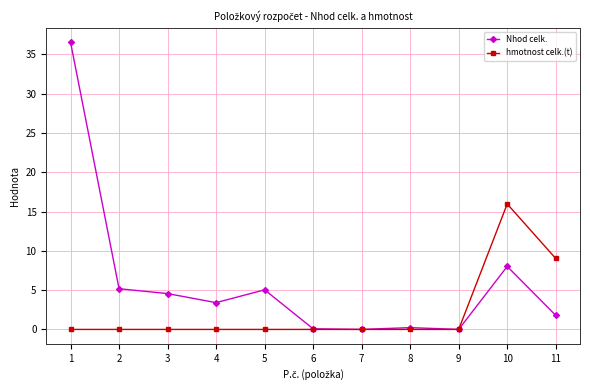

List the series in order of their overall mean, lowest first.

hmotnost celk.(t), Nhod celk.